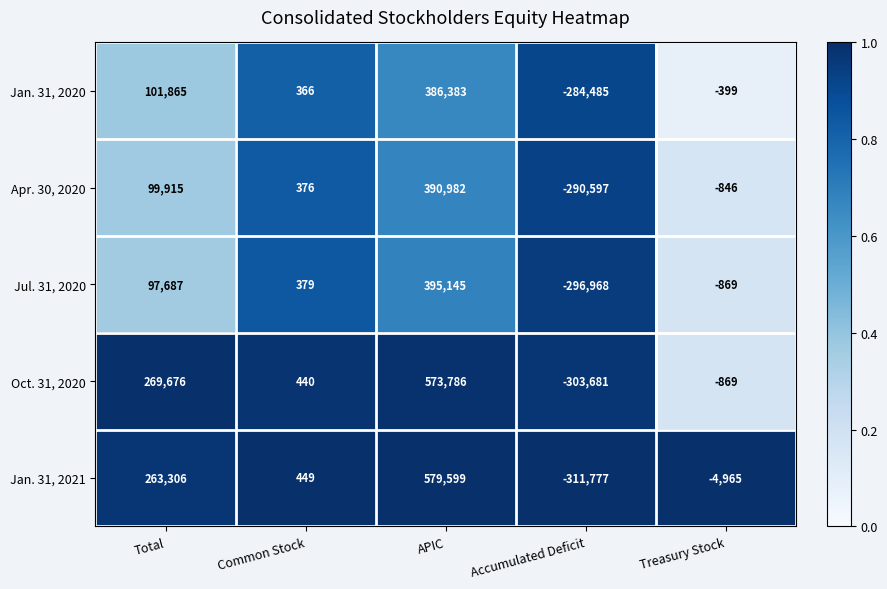

Which label corresponds to the largest value in the chart?

APIC